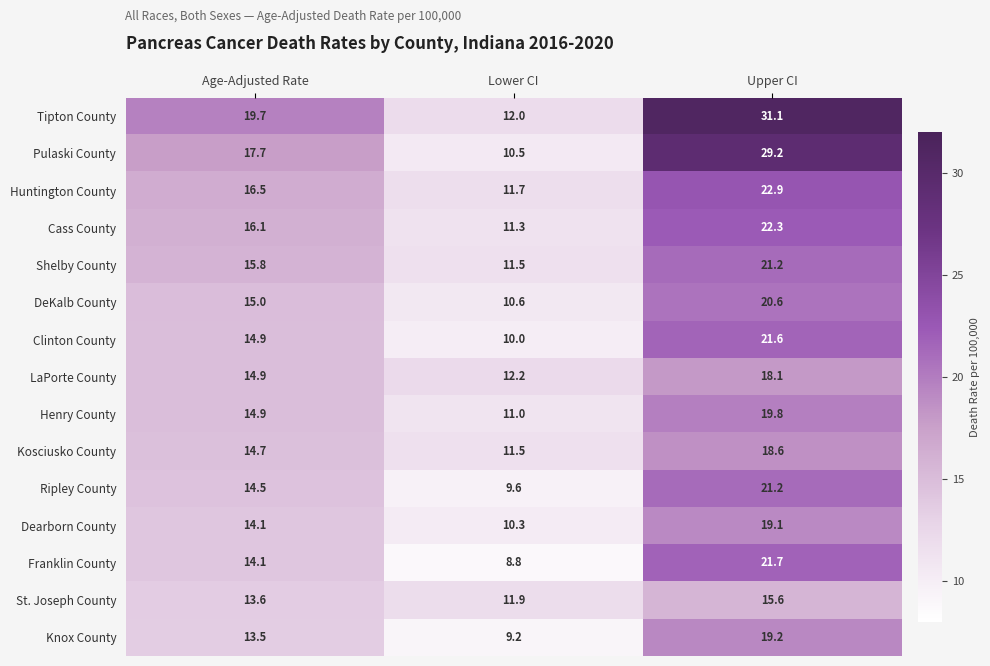

Is it true that DeKalb County equals 10.6 at Lower CI?

True